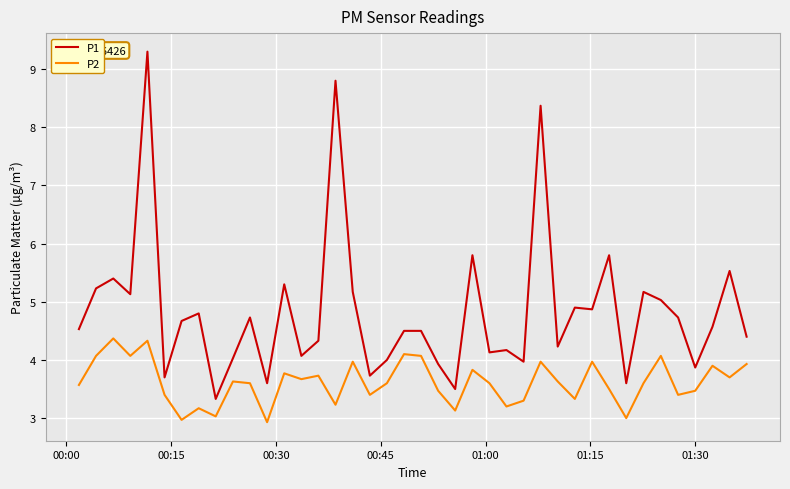

True or false: P2 and P1 intersect in this chart.

False